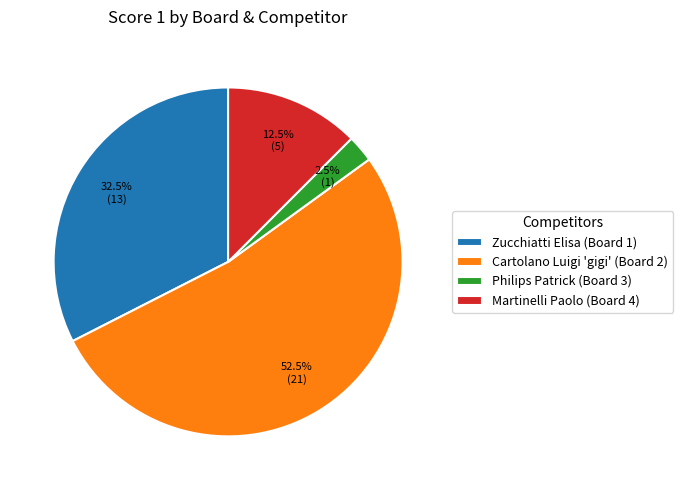

How many slices are in this pie chart?

4